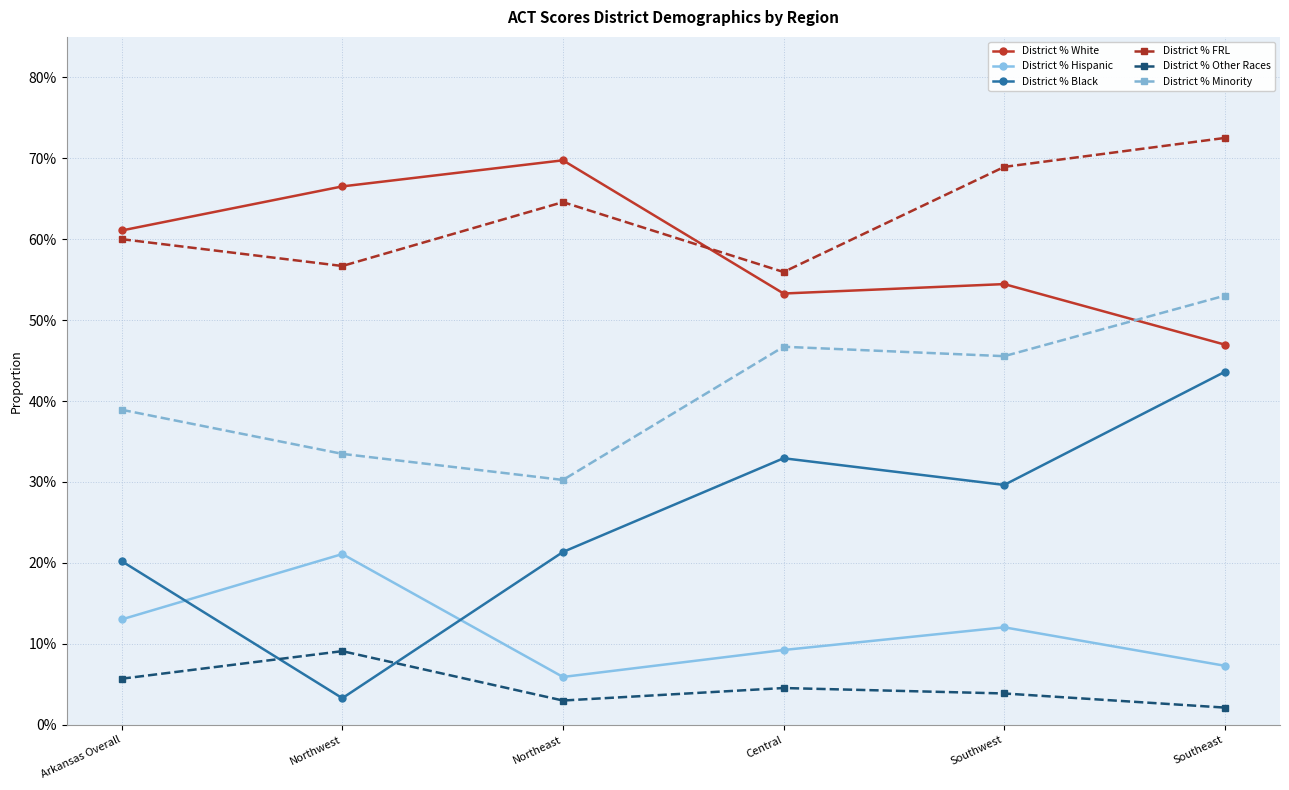

Between which two adjacent categories do District % White and District % FRL first intersect?

Northeast and Central